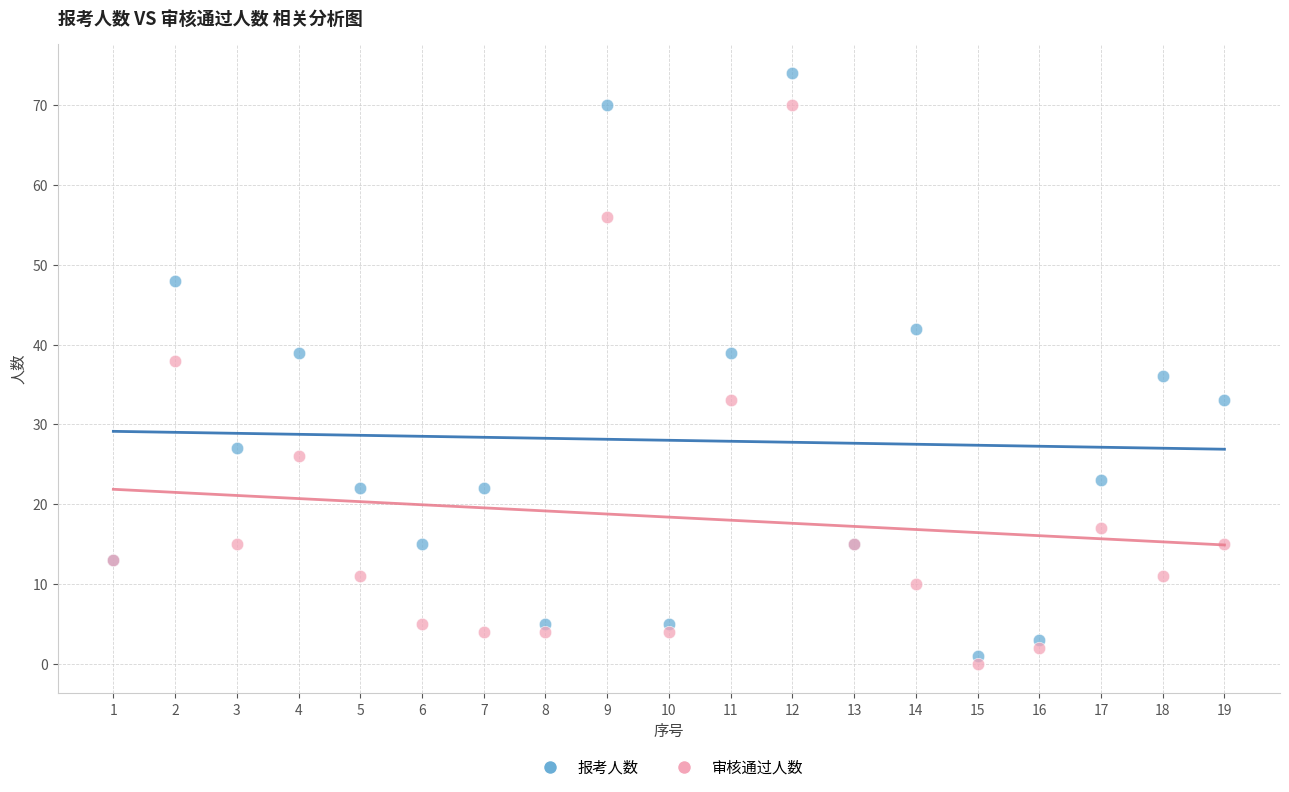

In the 审核通过人数 series, what Y value is closest to 35?

33